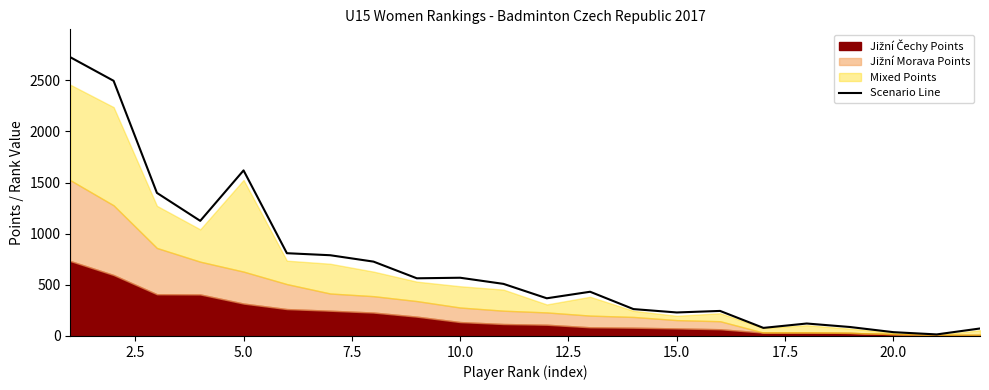

What is the value of the 8th point from the left?

726.8